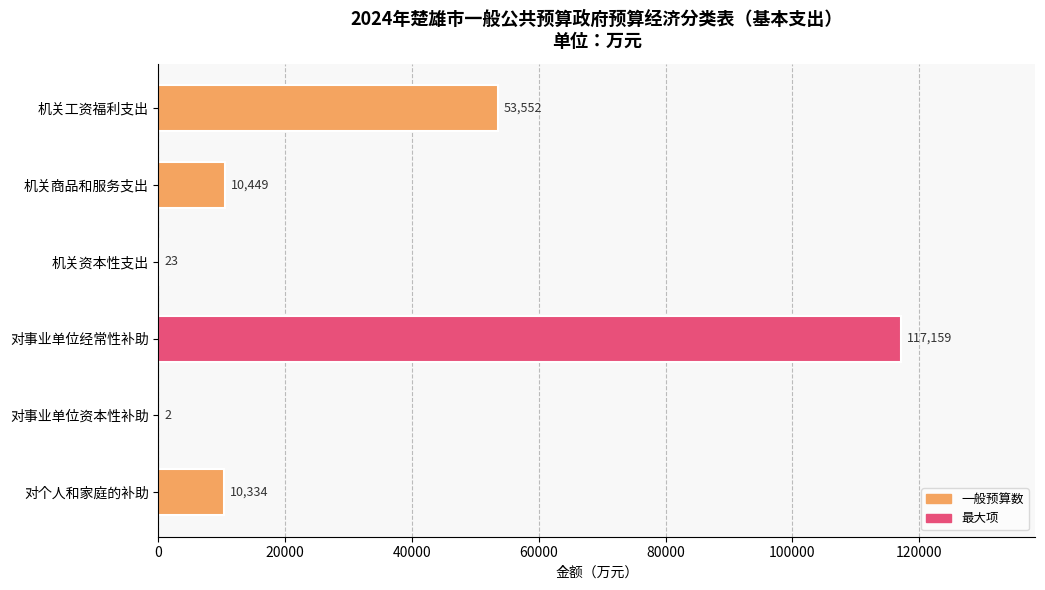

Between 对事业单位资本性补助 and 对事业单位经常性补助, which is larger?

对事业单位经常性补助